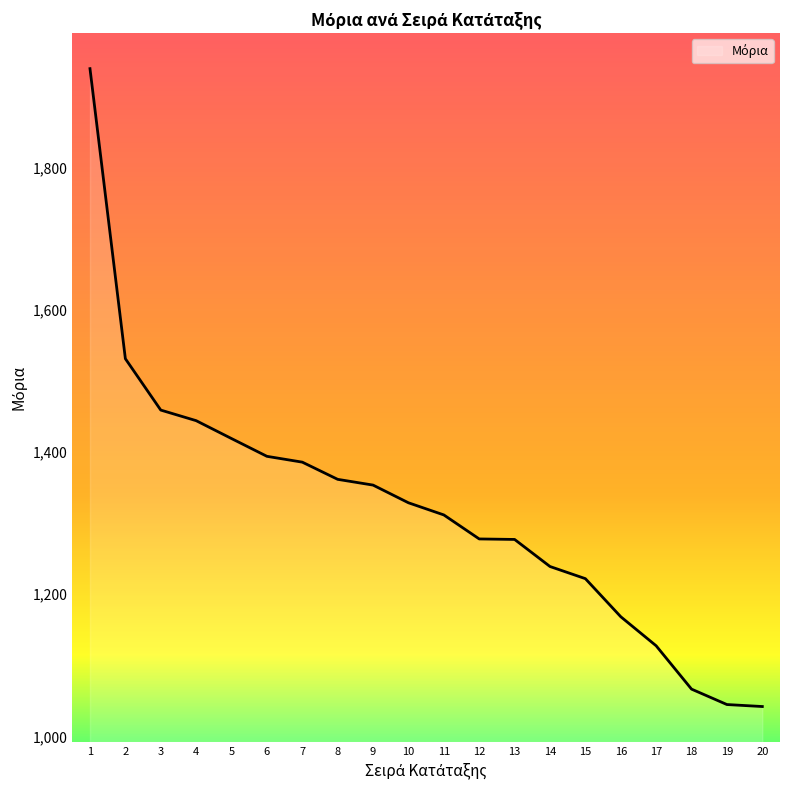

What is the change in value from 5 to 15?

-197.2